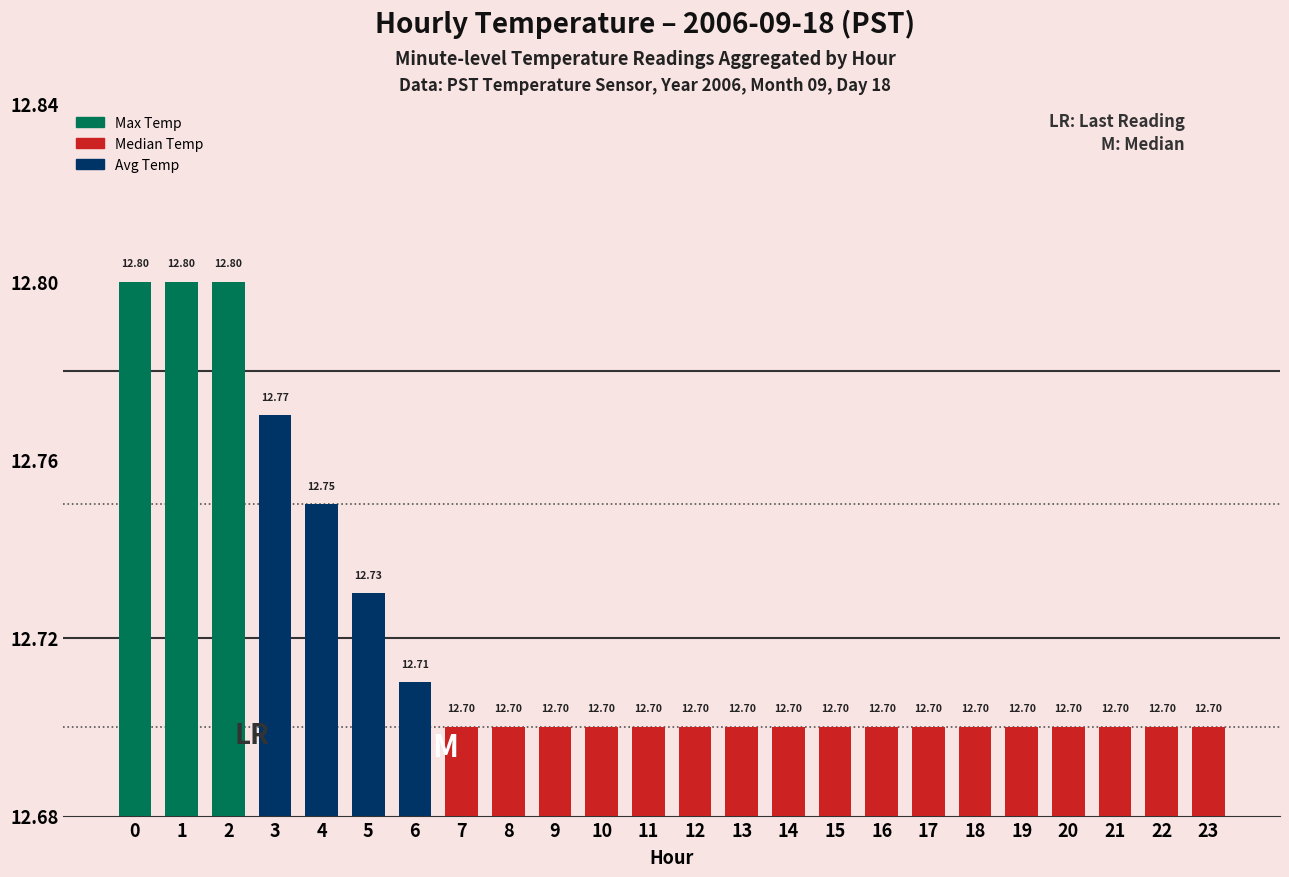

True or false: the data shows 5.1 at 22.

False